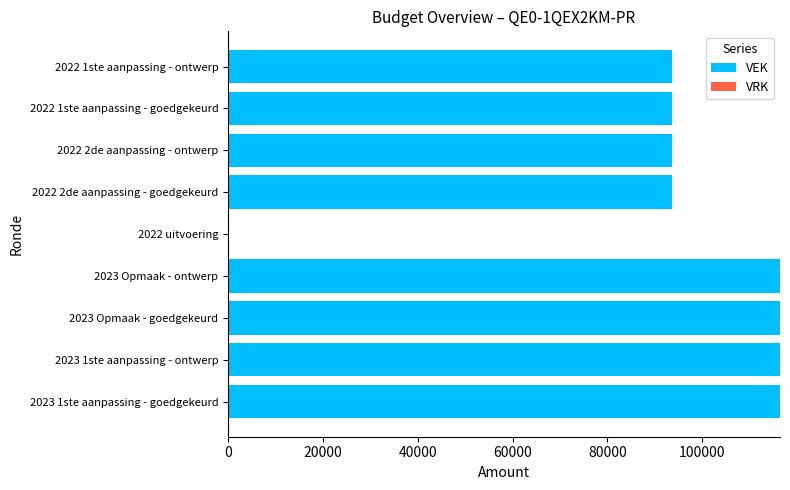

What is the greatest value displayed?

116370